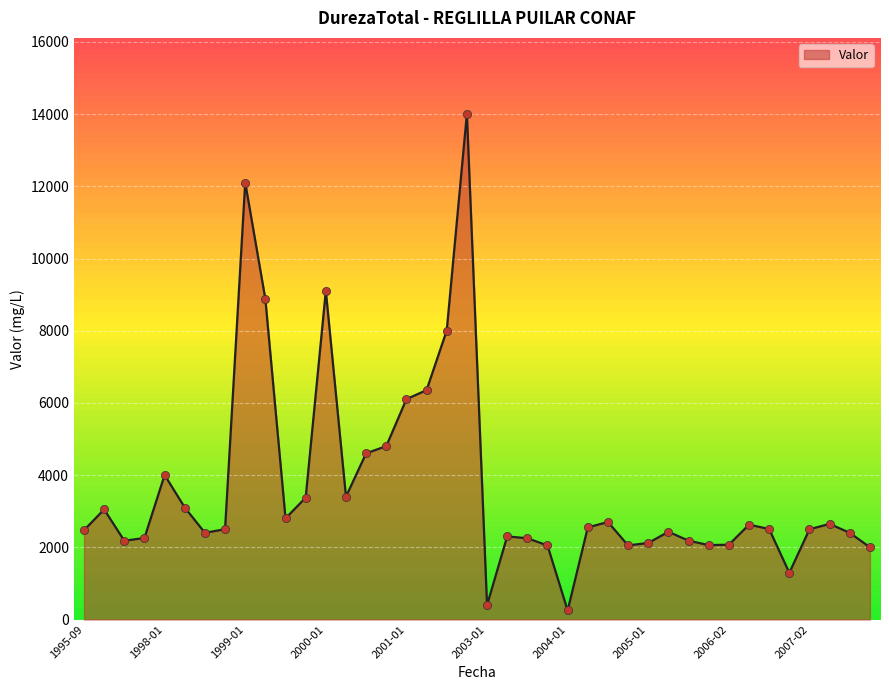

What is the difference between the maximum and minimum values?

13762